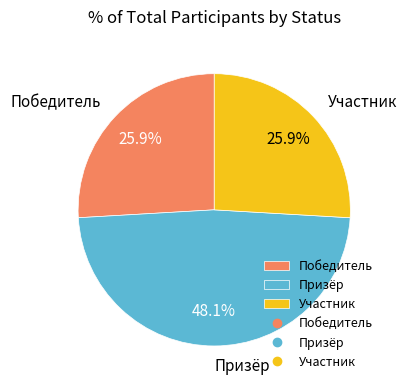

Is it true that Призёр is 48% of the pie?

True